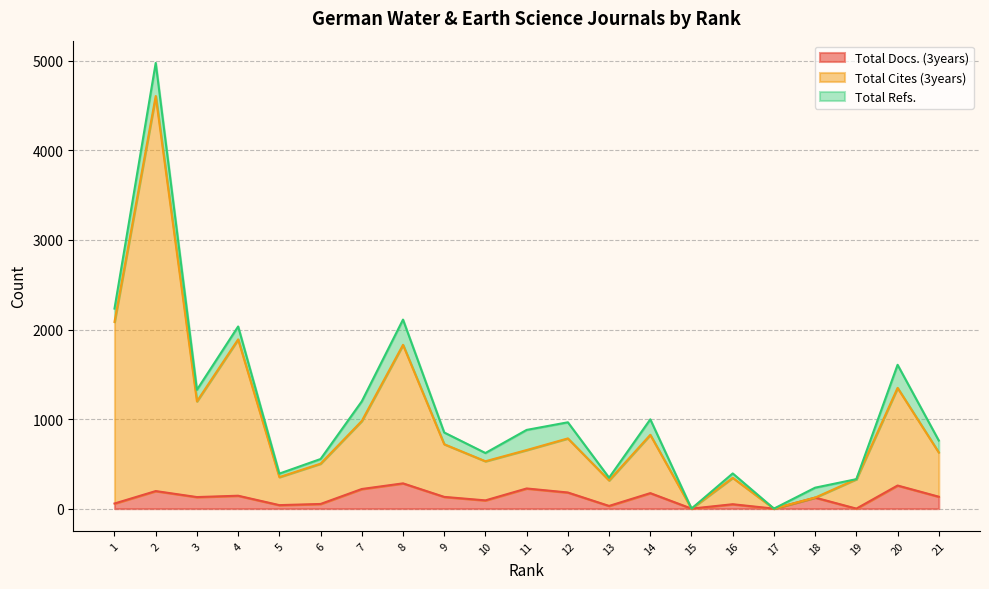

The value of Total Docs. (3years) at 19 is 0. True or false?

True